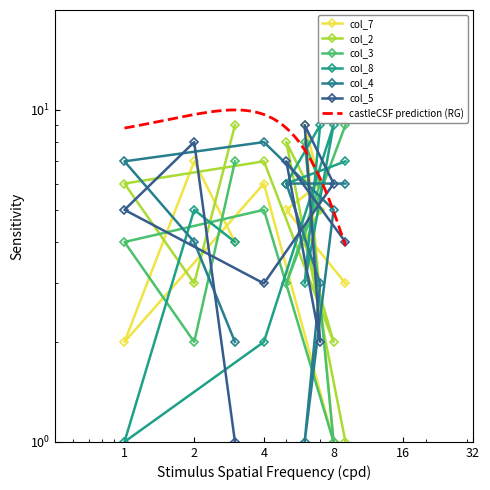

Is the value of col_8 at 9 greater than the value of col_4 at 3?

Yes